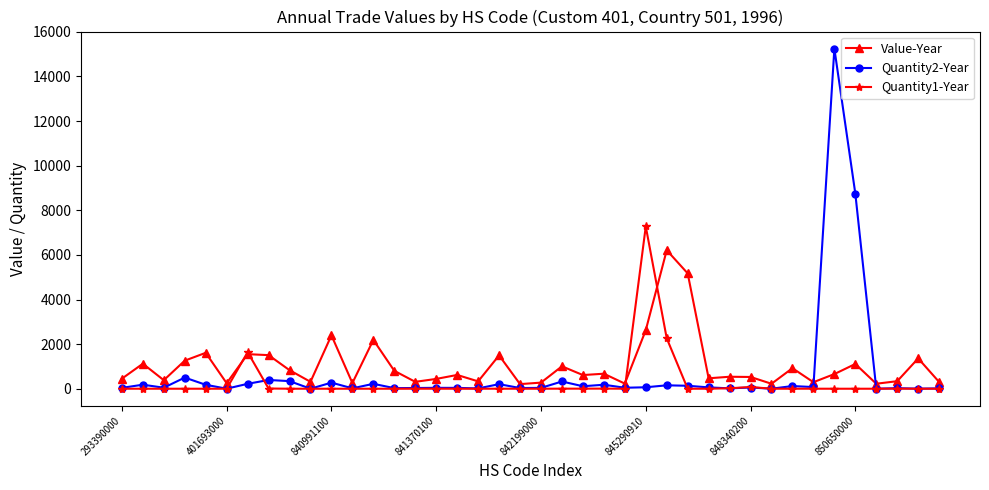

At how many categories does at least one series exceed 3330?

5